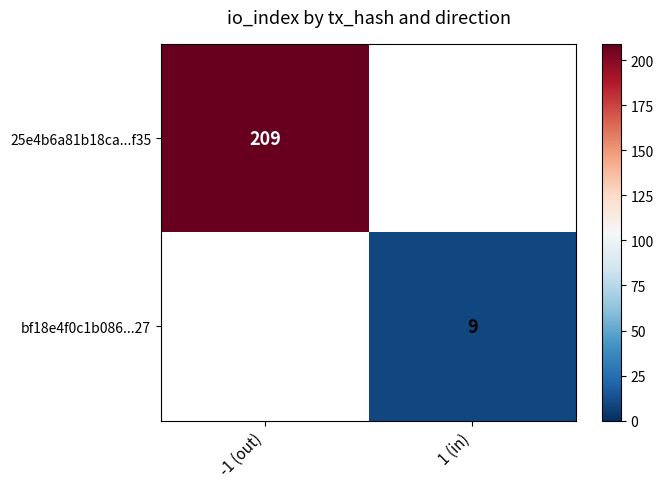

True or false: bf18e4f0c1b086...27 has a value of 9 at 1 (in).

True